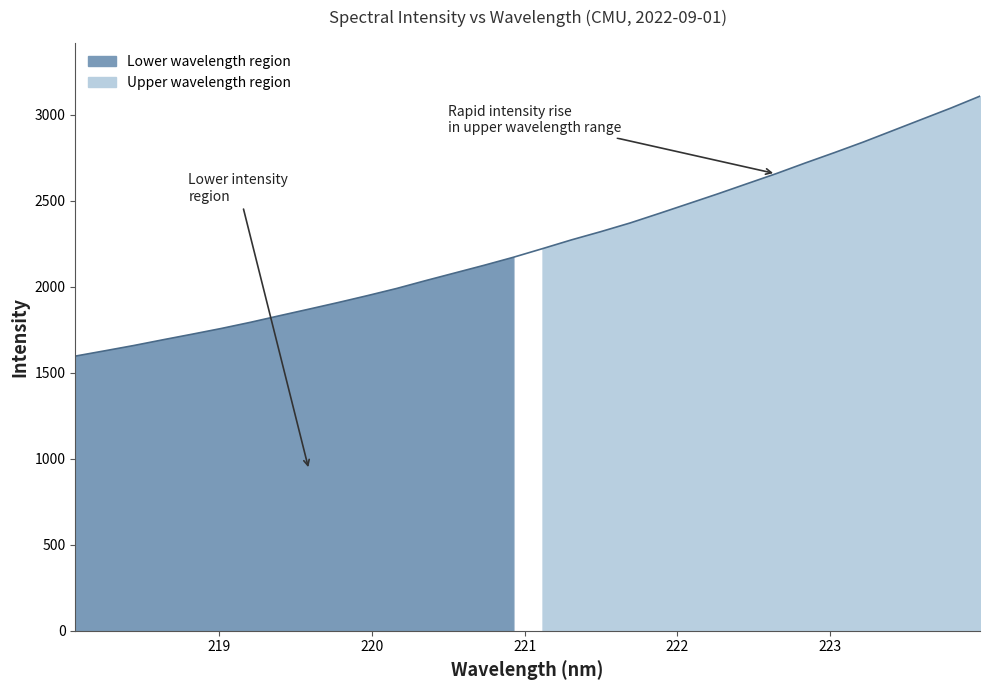

Does the chart have visible grid lines?

No